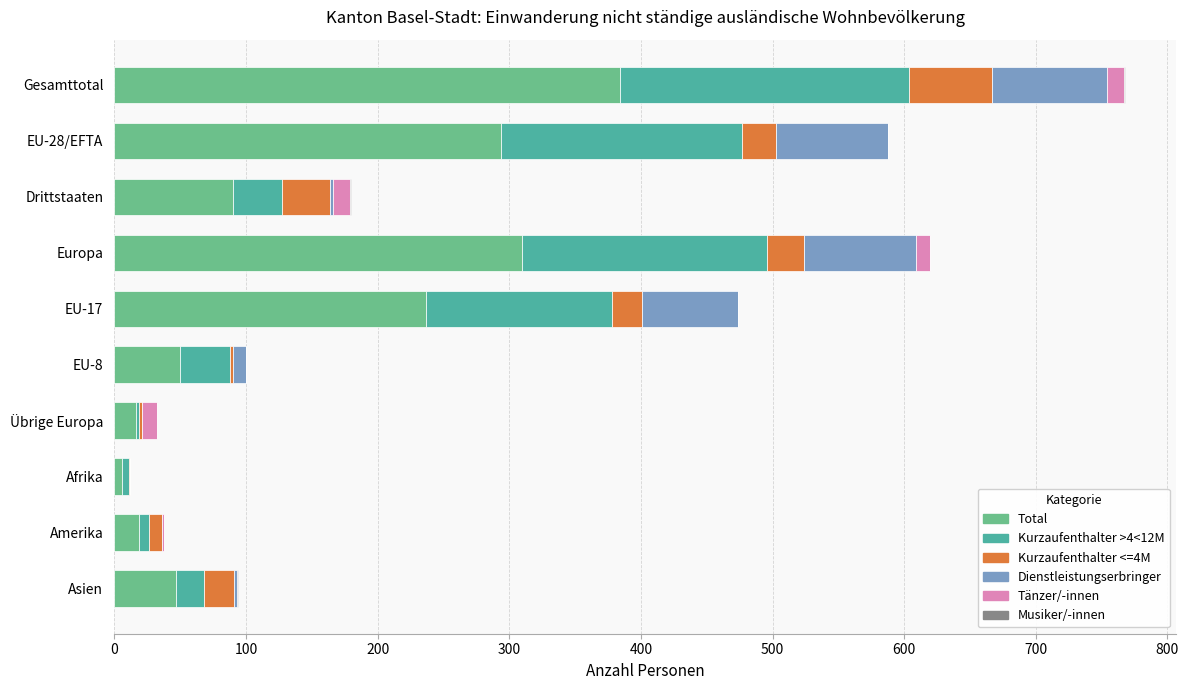

At which label does Total reach its peak?

Gesamttotal